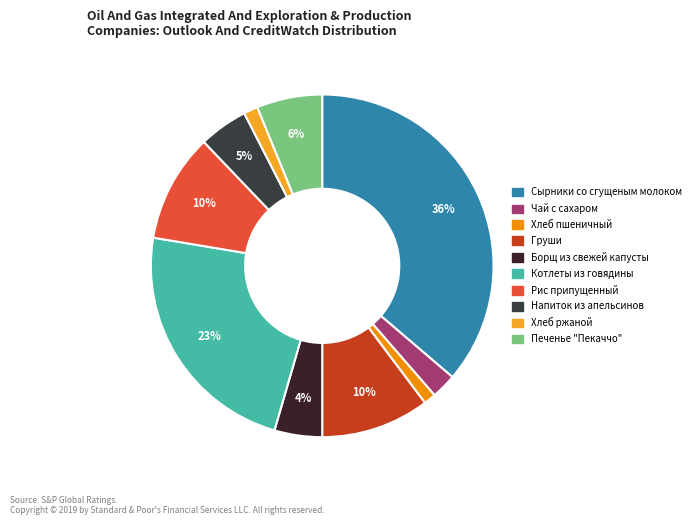

Count the number of slices in the pie.

10